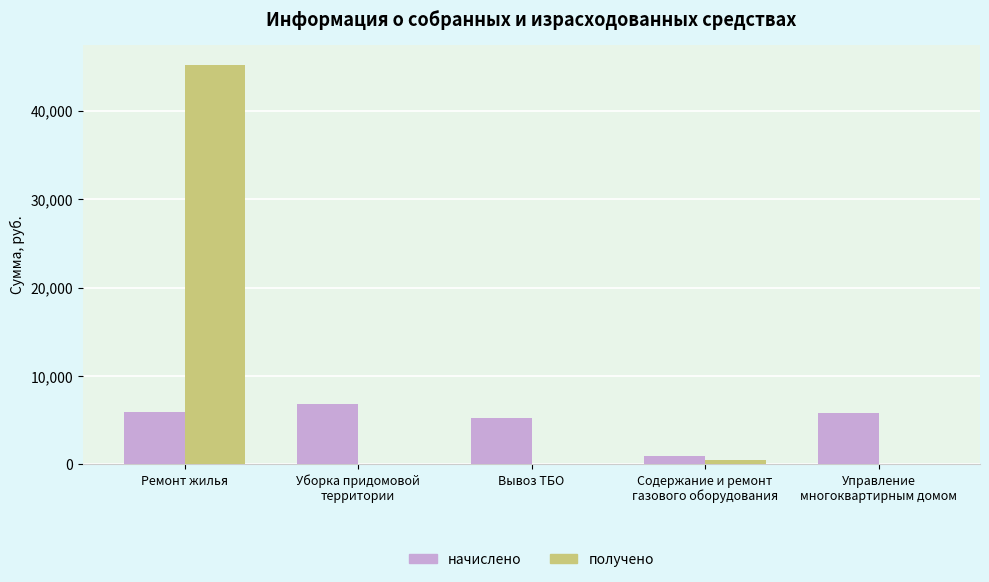

At which category is the sum across all series the highest?

Ремонт жилья